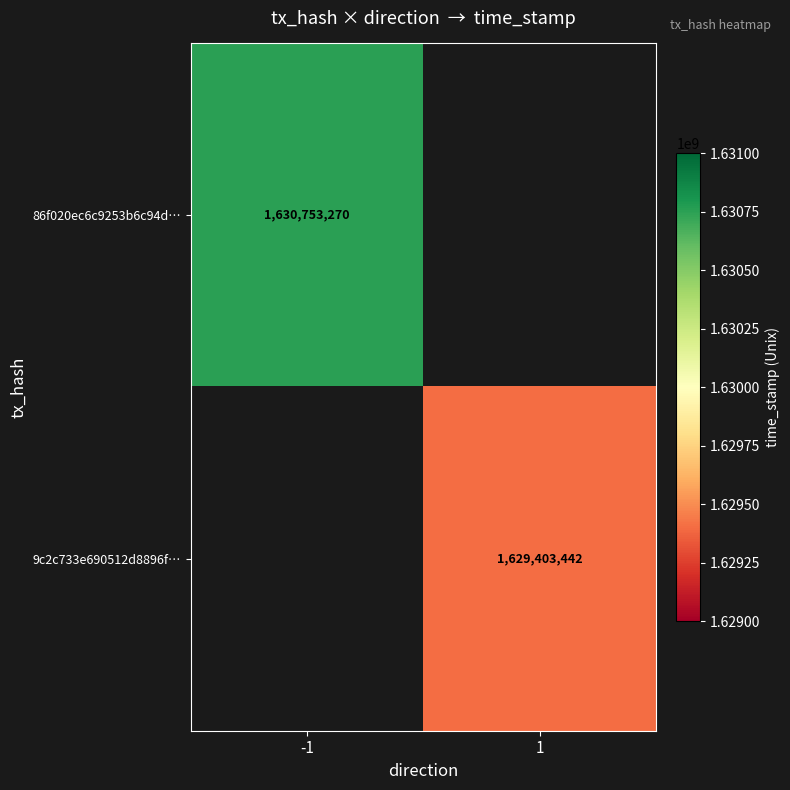

The 9c2c733e690512d8896f… series shows 1629403442 at 1. True or false?

True